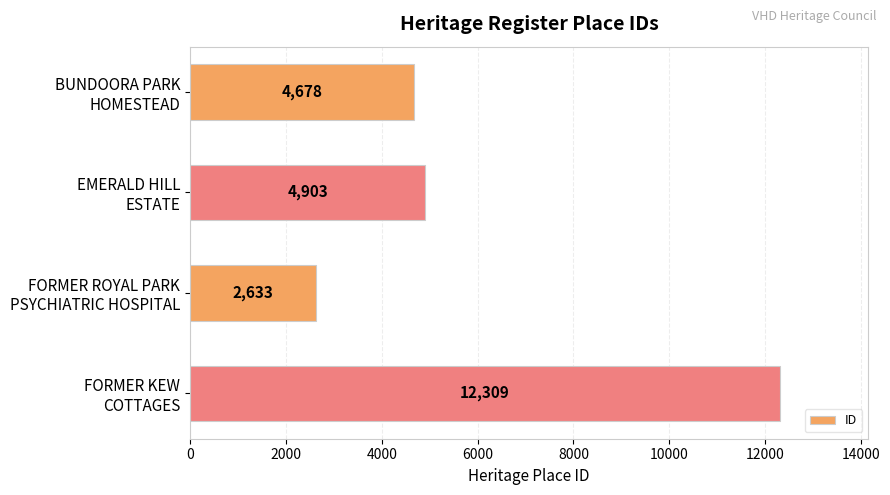

Reading top to bottom, transcribe all the data shown in this chart.

4678	4903	2633	12309